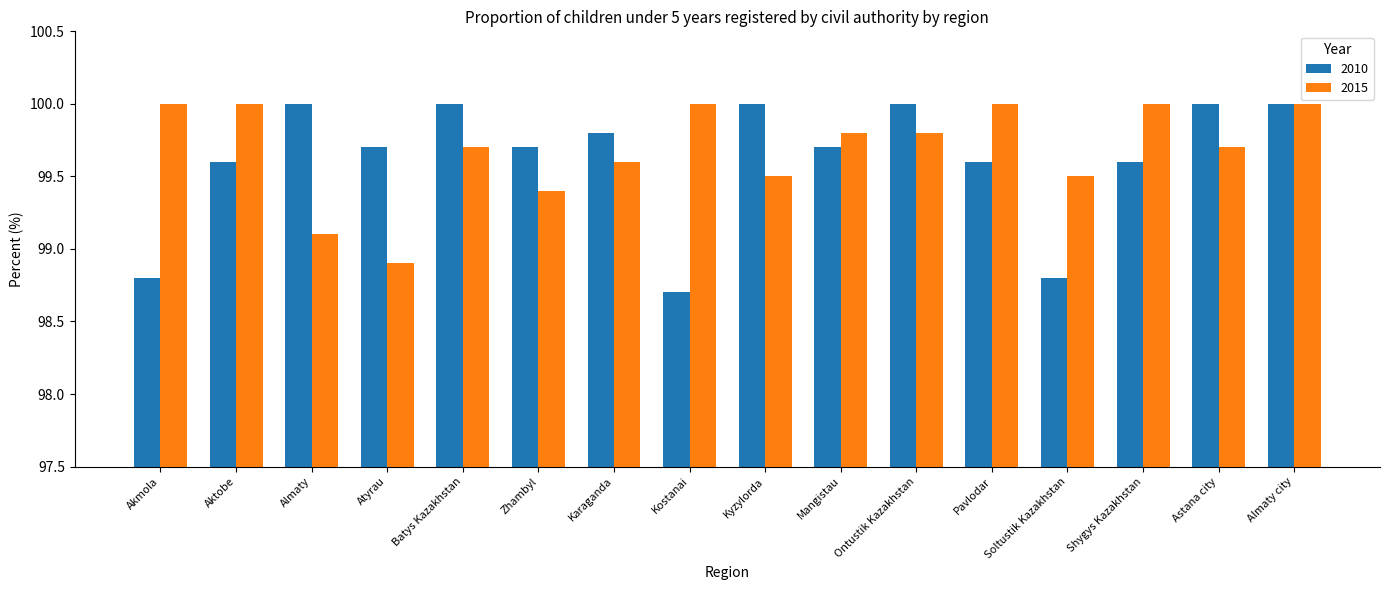

Reading left to right, what are all the values shown in this chart?

2010: 98.8	99.6	100.0	99.7	100.0	99.7	99.8	98.7	100.0	99.7	100.0	99.6	98.8	99.6	100.0	100.0
2015: 100.0	100.0	99.1	98.9	99.7	99.4	99.6	100.0	99.5	99.8	99.8	100.0	99.5	100.0	99.7	100.0